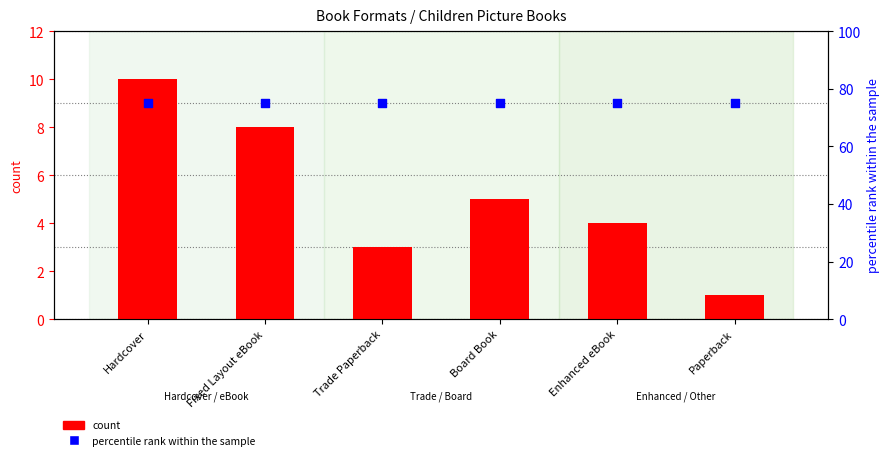

Which series reaches the maximum Y coordinate?

percentile rank within the sample